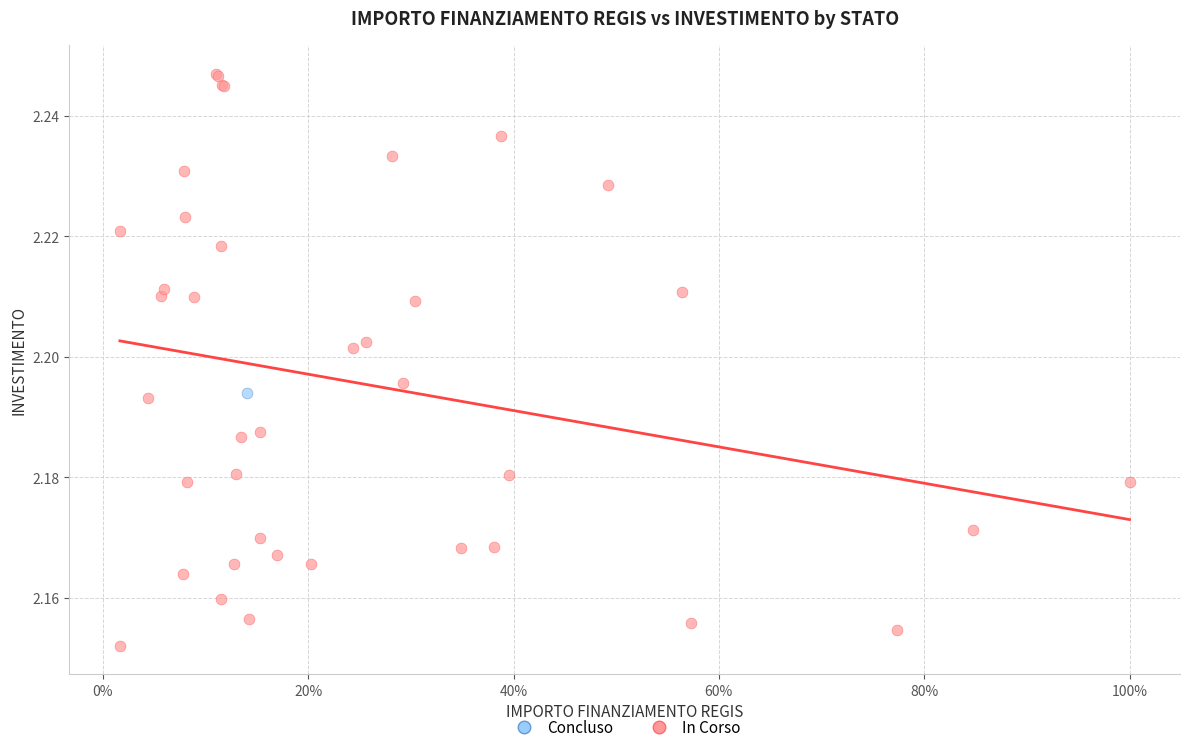

What are all the series names shown in the legend?

Concluso, In Corso